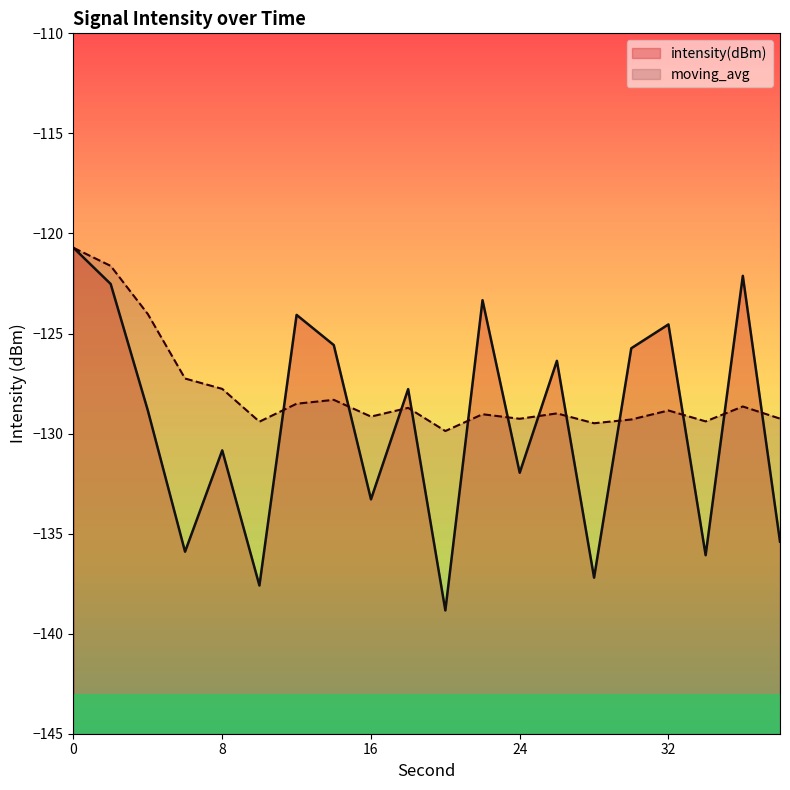

What are all the series names shown in the legend?

intensity(dBm), moving_avg